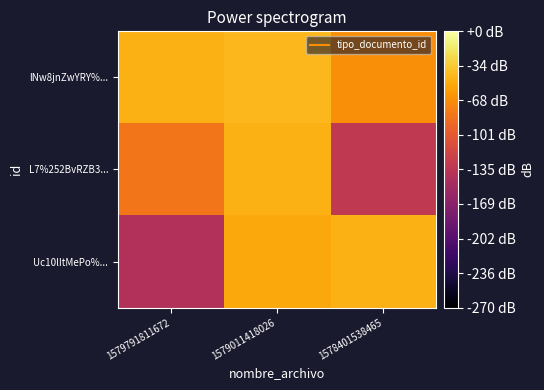

List the series in order of their peak value, lowest first.

L7%252BvRZB3..., Uc10lItMePo%..., lNw8jnZwYRY%...